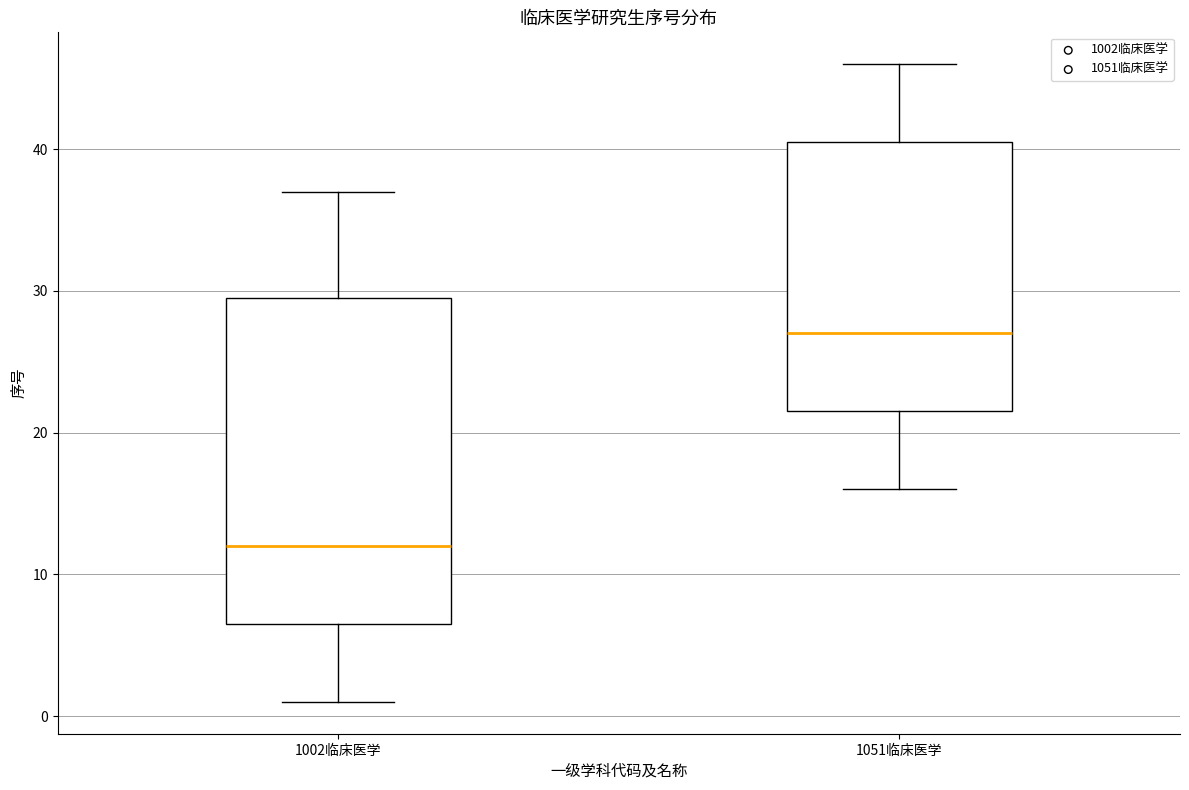

Comparing the boxes themselves (not the whiskers), which one is the tallest?

1002临床医学